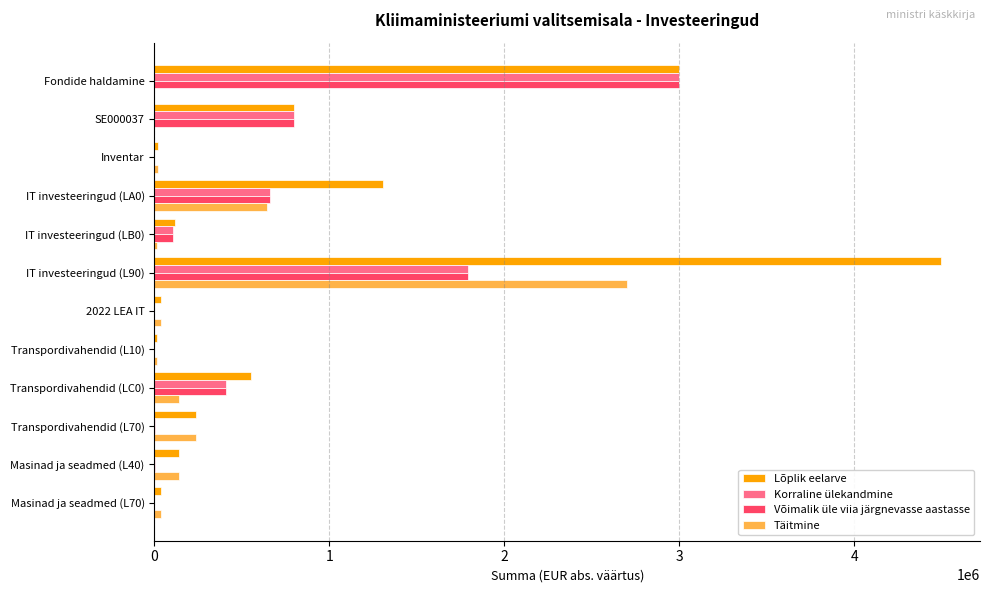

At which category is the sum across all series the highest?

IT investeeringud (L90)